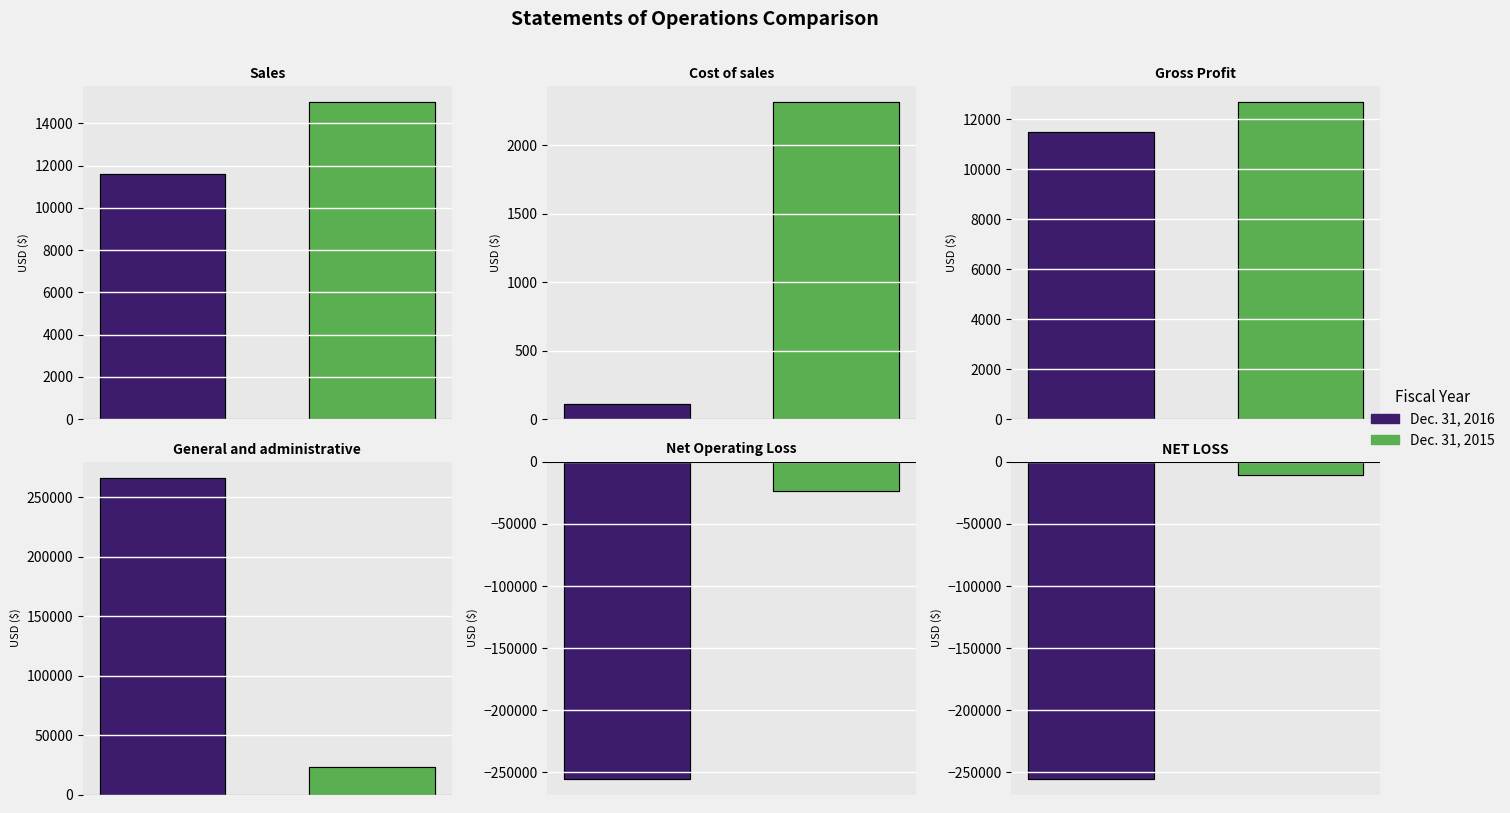

What is the total value across all series at 0?

-220383